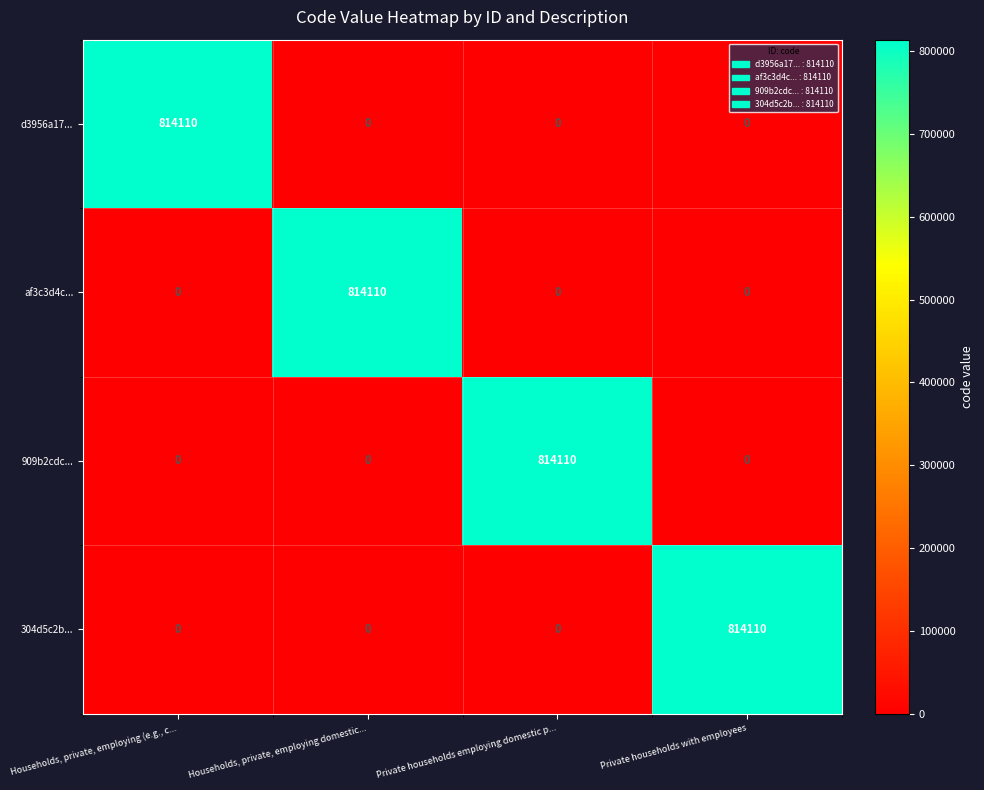

What is the difference between the highest and lowest values at Private households employing domestic p...?

814110